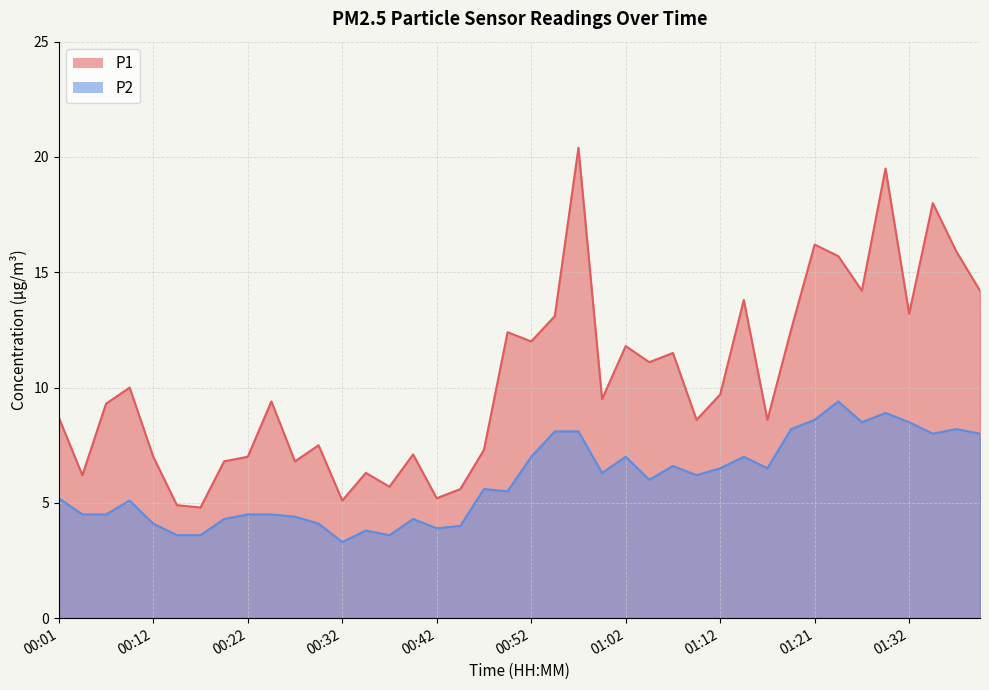

Where is P1 nearest to the value 12?

00:52